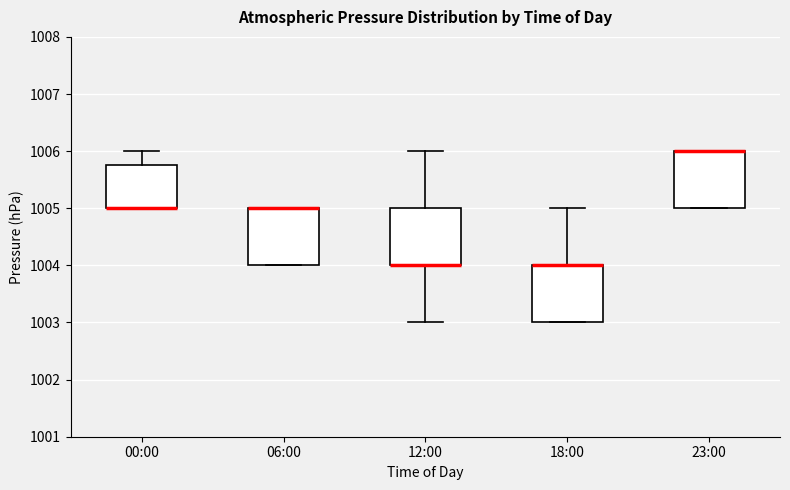

Where does the upper whisker of the box for 18:00 end on the y-axis? The values are not printed on the chart, so give them approximately, as read against the axis.

1005.0